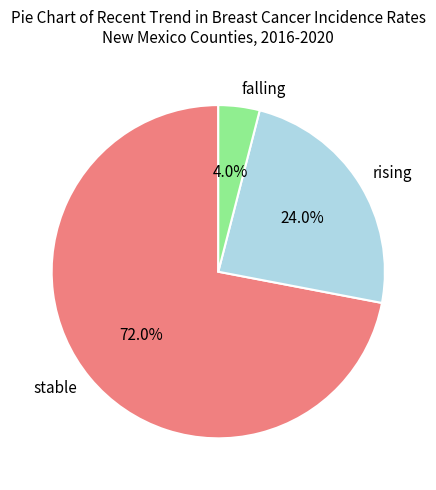

What percentage is the falling slice, to the nearest percent?

4%